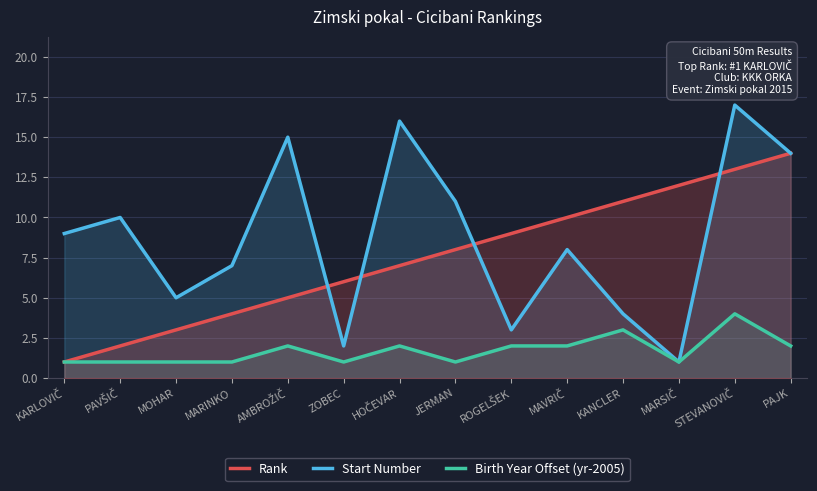

True or false: Rank has more than 2 interior local peaks.

False